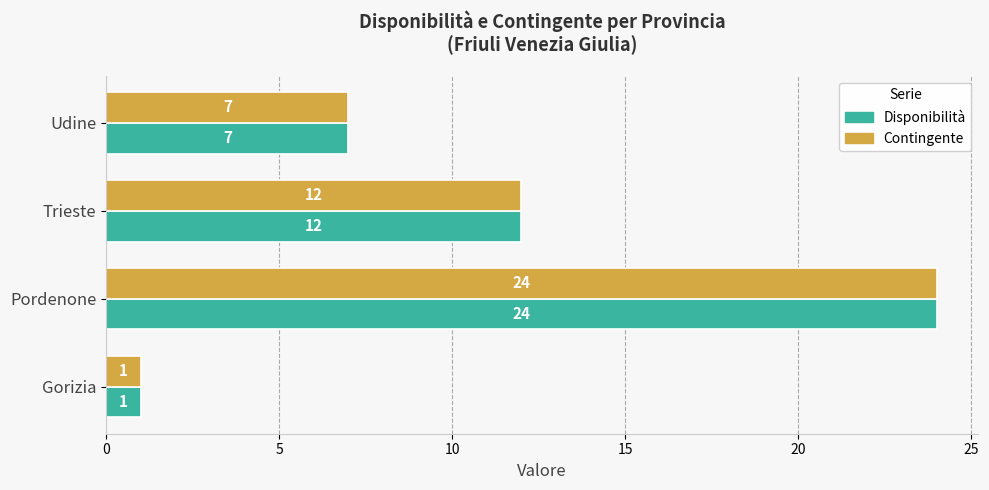

What are all the series names shown in the legend?

Disponibilità, Contingente